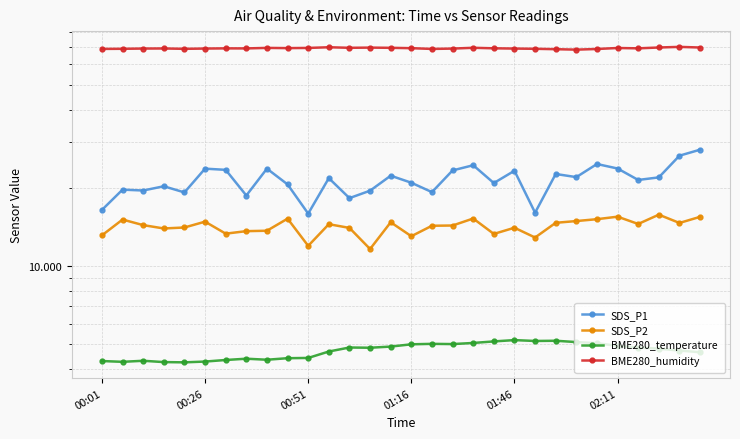

What position from the right is 11?

19